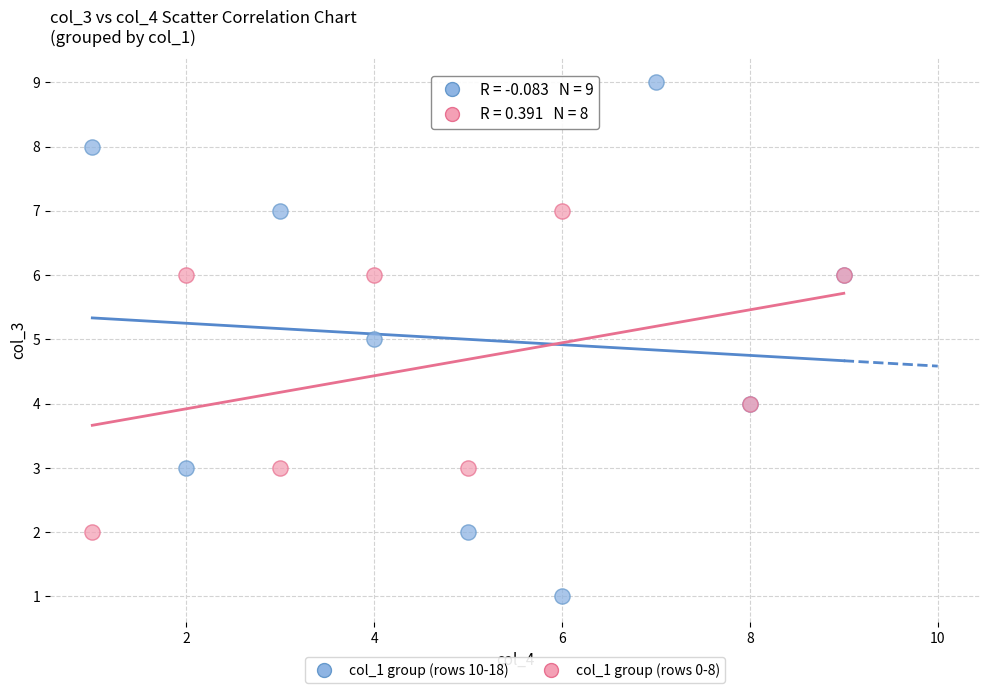

Which series contains the lowest Y value?

col_1 group (rows 10-18)